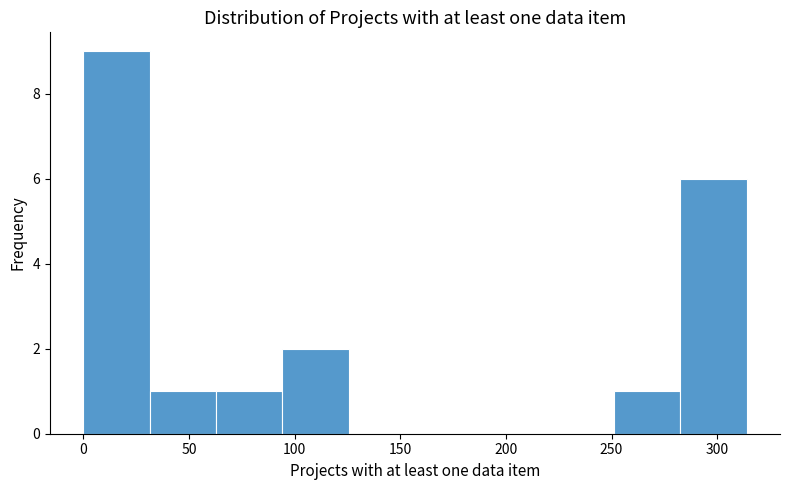

How tall is the bar that spans 95 to 125 on the x-axis? Neither the bar edges nor the heights are printed on the chart, so give them approximately, as read against the axes.

2